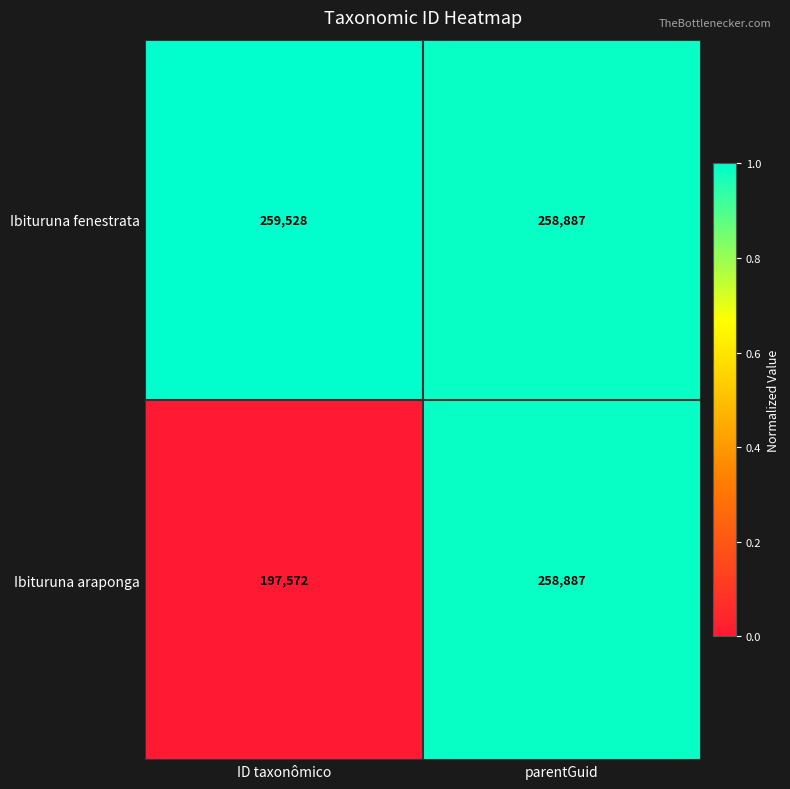

What is the minimum value for Ibituruna araponga?

197572